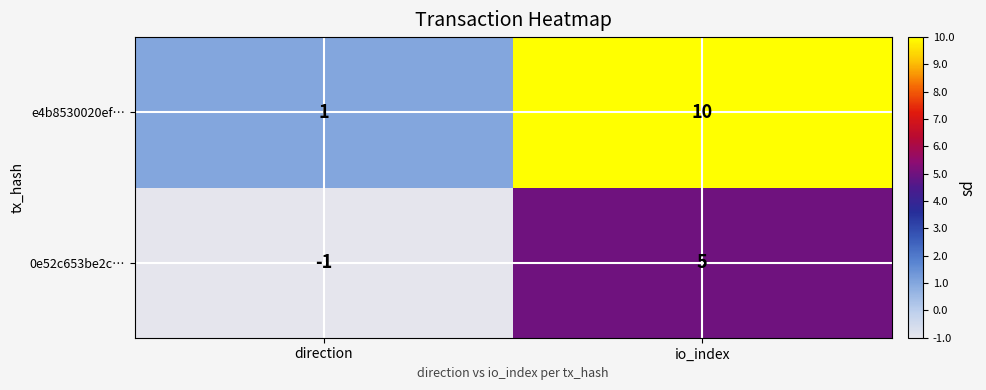

Is it true that e4b8530020ef… equals 4 at io_index?

False